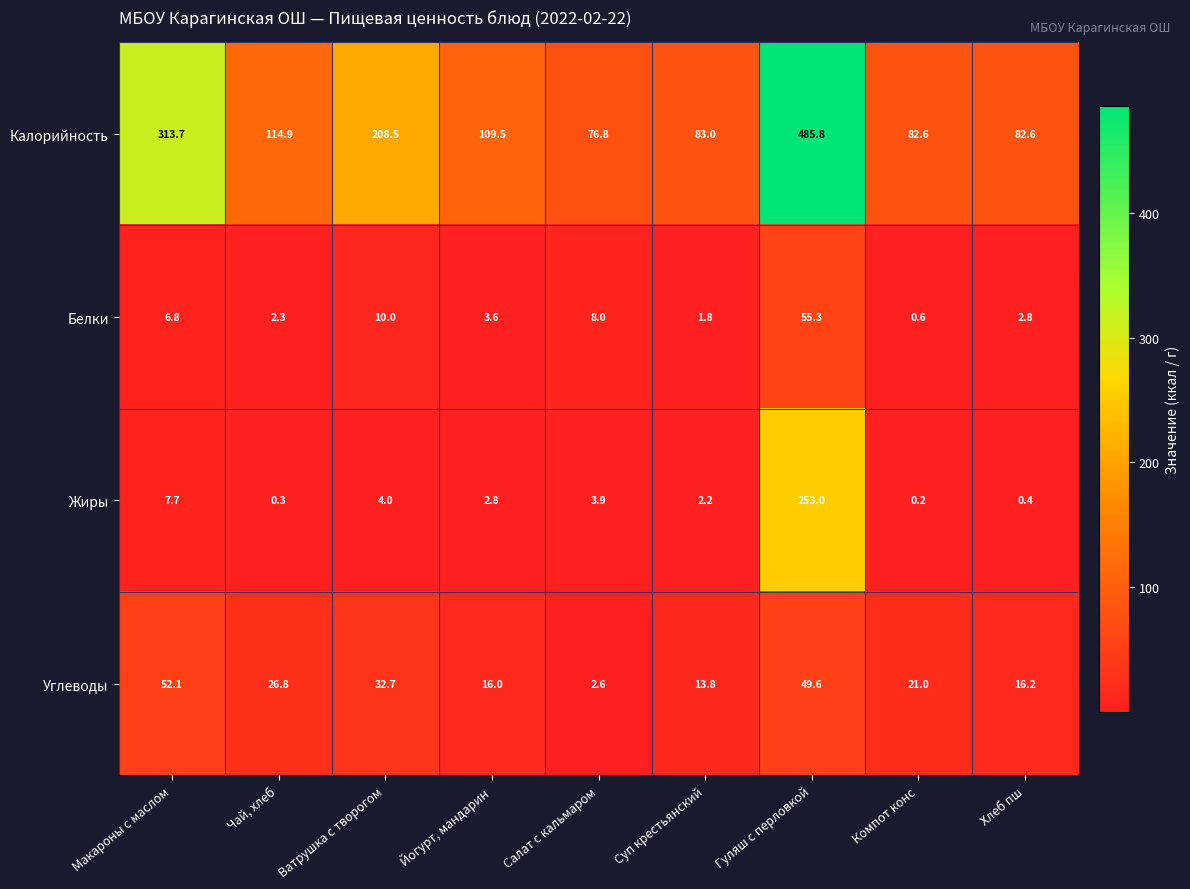

Which category has the lowest value in the Белки series?

Компот конс